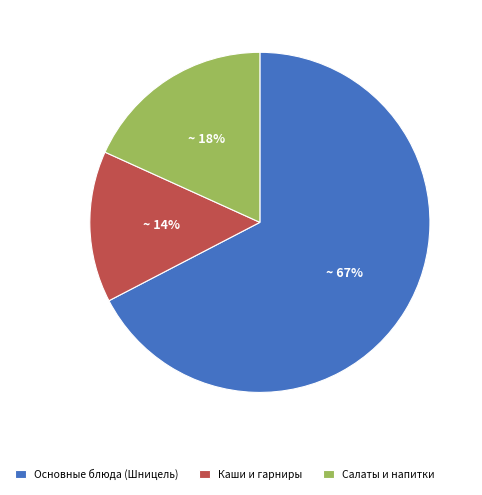

To the nearest percent, what is the average slice percentage?

33%